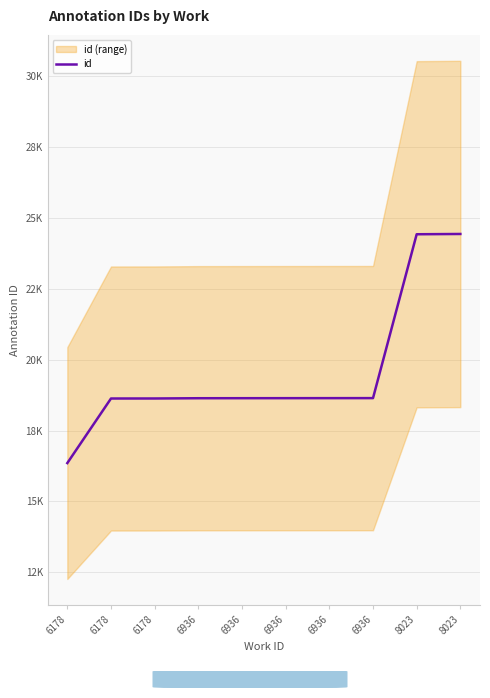

True or false: the data shows 18643 at 6936.

True